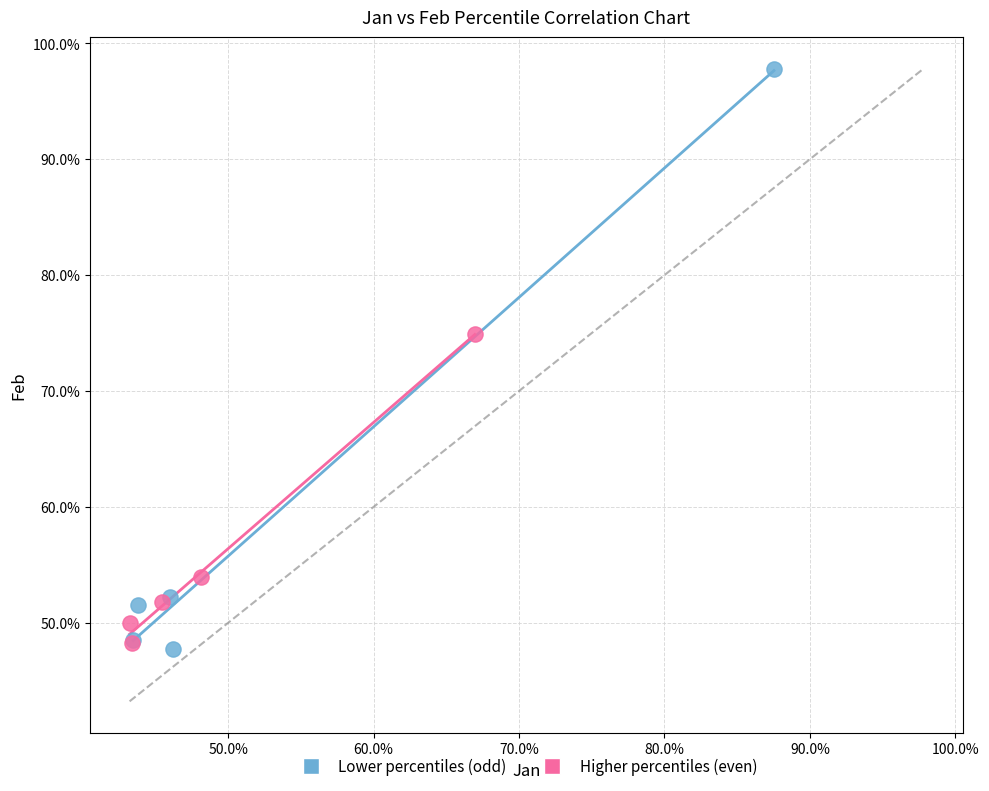

What are all the series names shown in the legend?

Lower percentiles (odd), Higher percentiles (even)